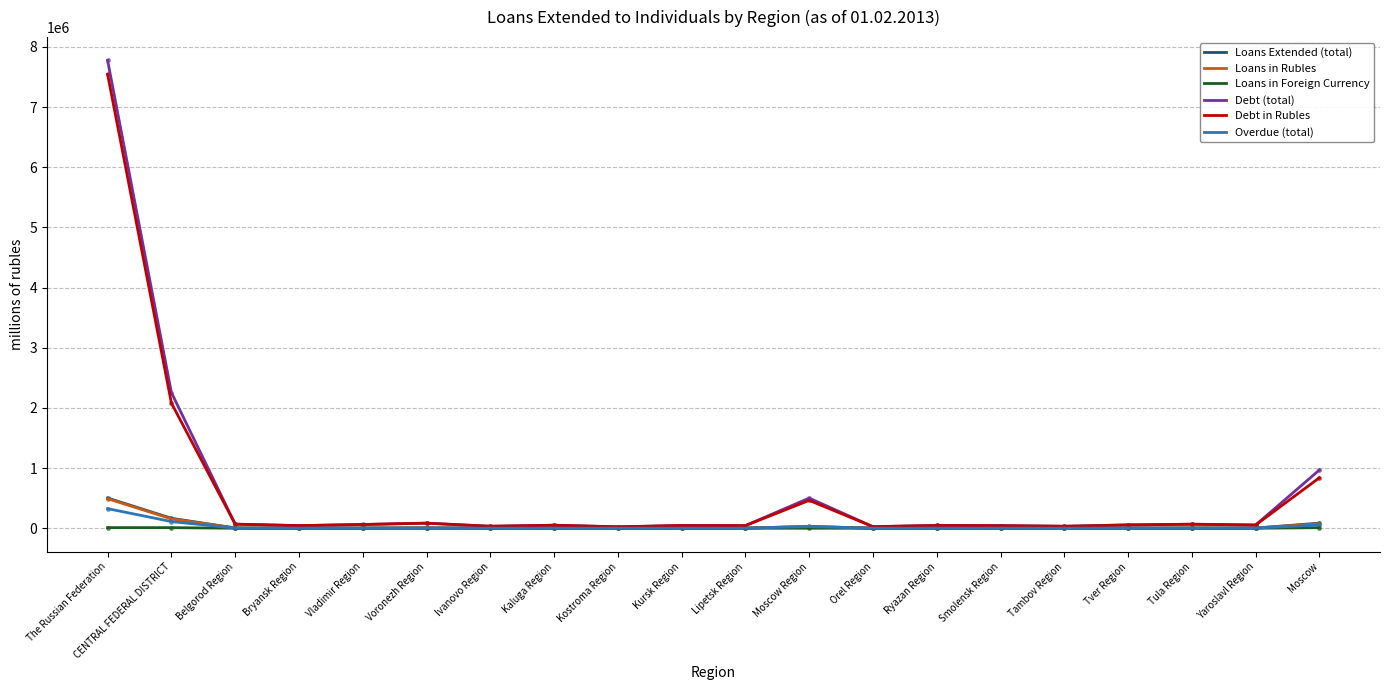

Where is Debt (total) nearest to the value 3899206?

CENTRAL FEDERAL DISTRICT